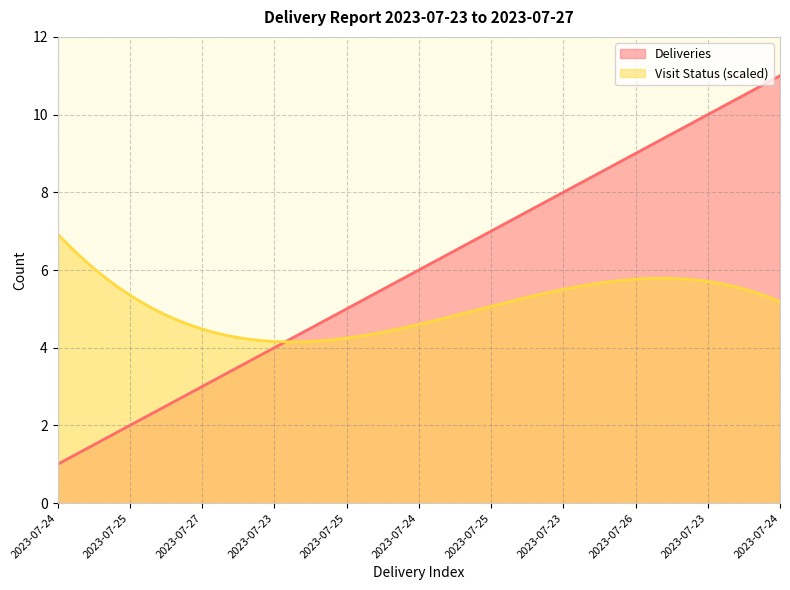

What is the difference between the highest and lowest values at 2023-07-25?

1